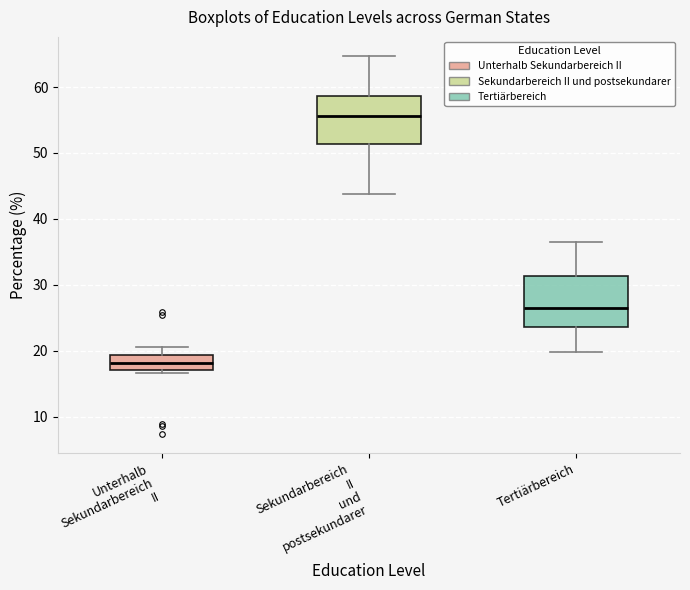

Reading left to right, transcribe this box plot: for each box, give where its median line is, the range the box spans, and where its two whiskers end, as read against the y-axis. The values are not printed on the chart, so give them approximately, as read against the axis.

Unterhalb Sekundarbereich II: median 18, box 17 to 19, whiskers 17 (just below the box's lower edge) to 20
Sekundarbereich II und postsekundarer: median 56, box 51 to 59, whiskers 44 to 65
Tertiärbereich: median 26, box 24 to 31, whiskers 20 to 37